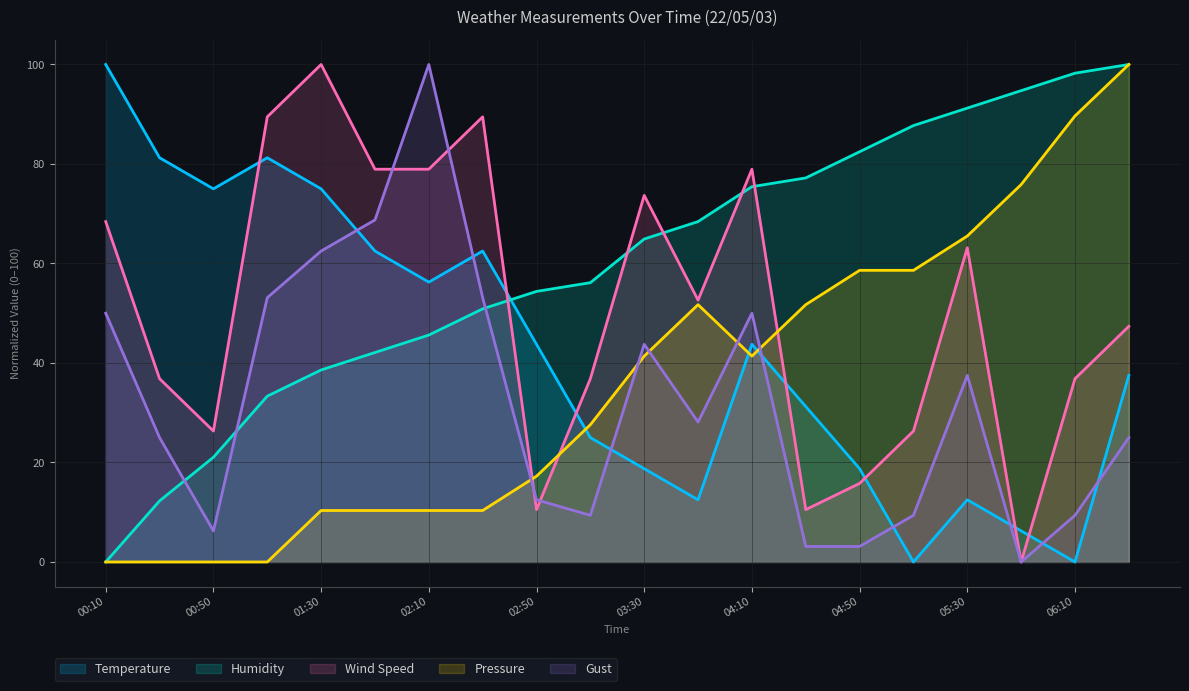

At how many categories does at least one series exceed 67?

18